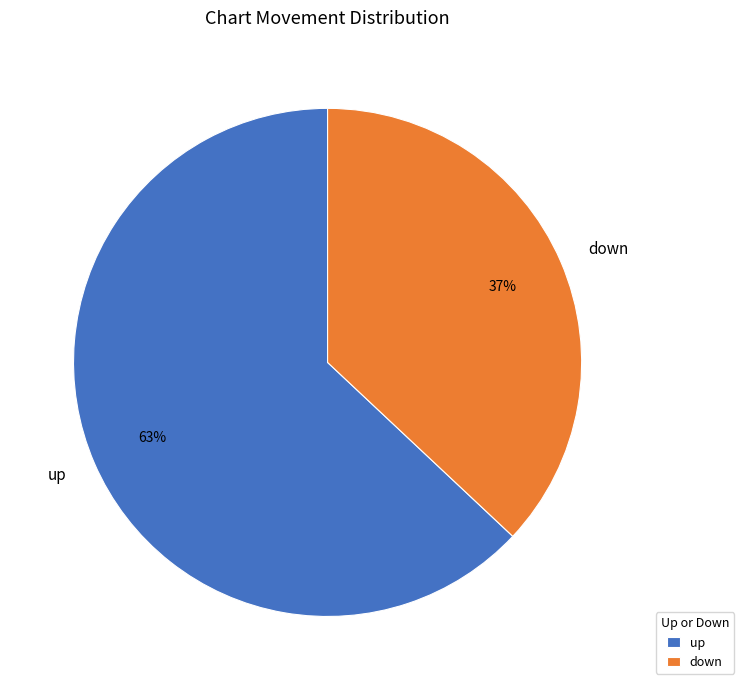

To the nearest percent, what is the difference between the down and up slice percentages?

26%